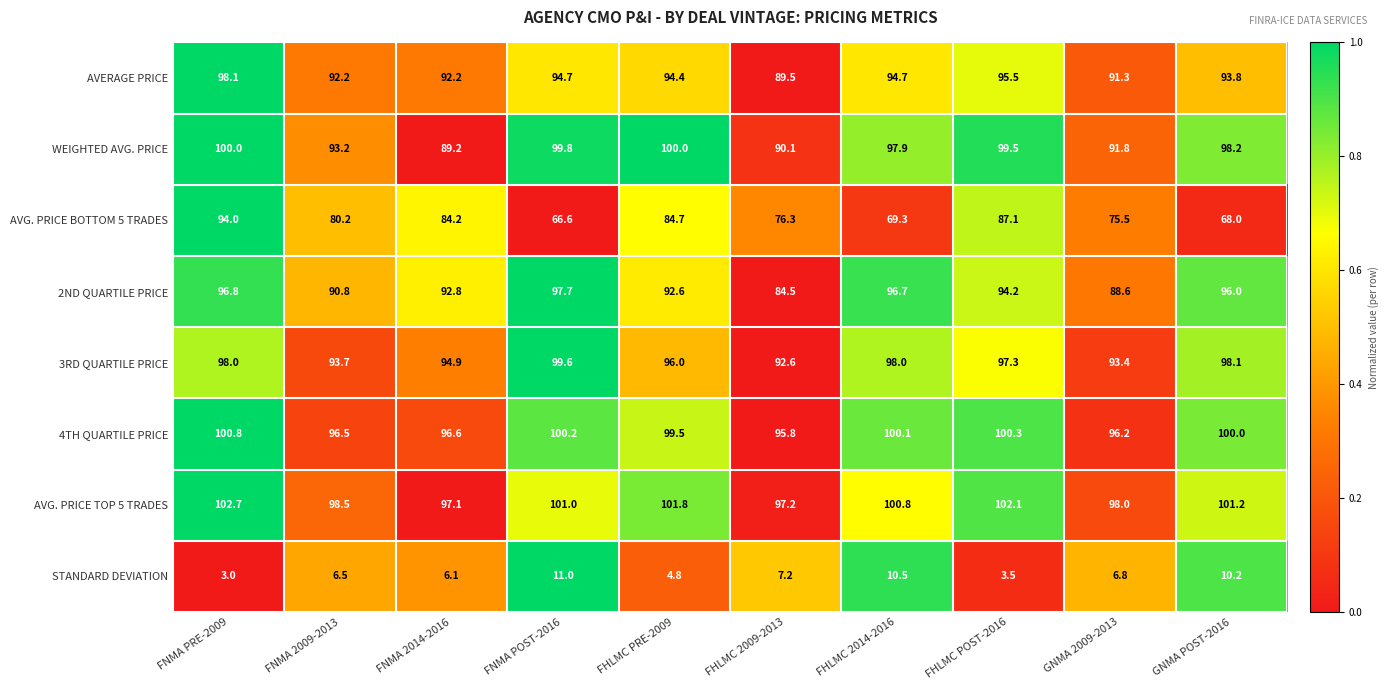

The WEIGHTED AVG. PRICE series shows 100.0 at FNMA PRE-2009. True or false?

True